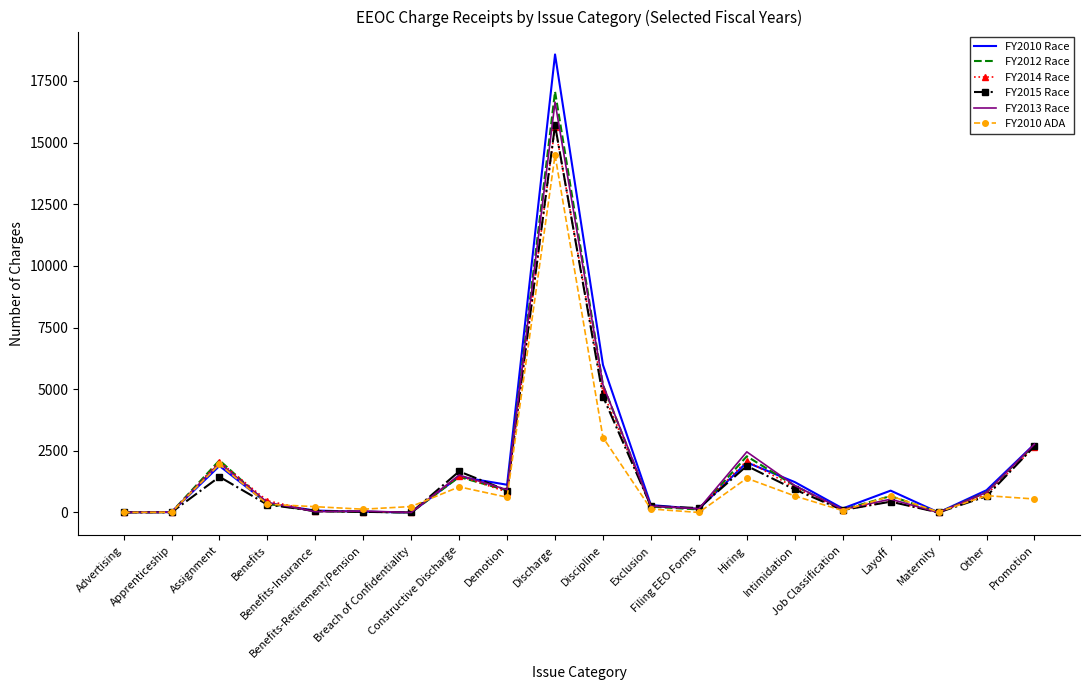

Which series has the widest spread of values?

FY2010 Race